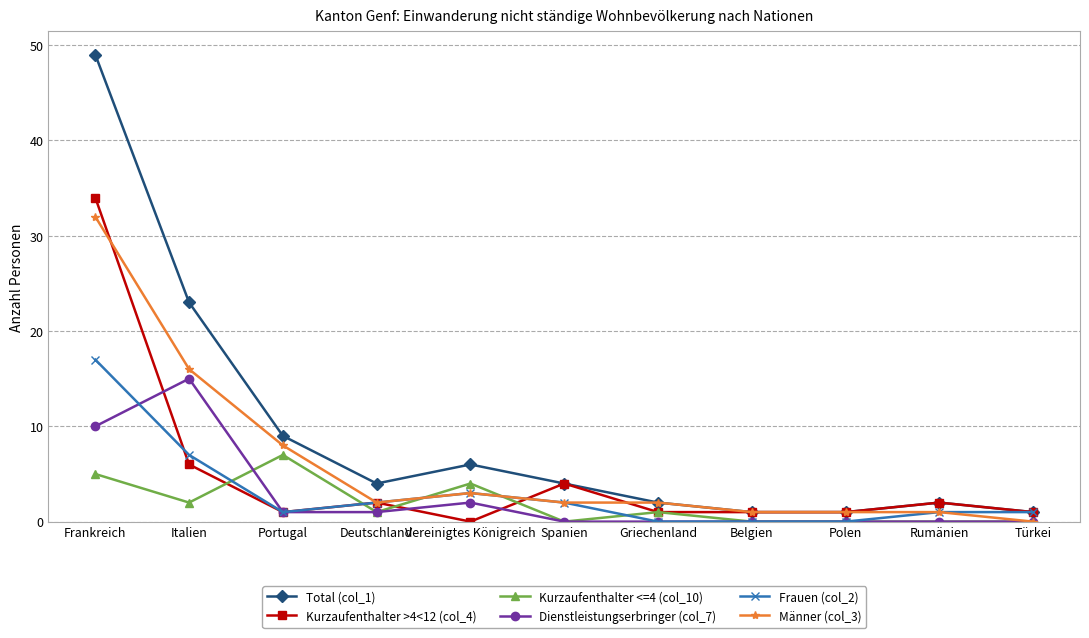

What is the spread (max minus min) of values at Belgien?

1